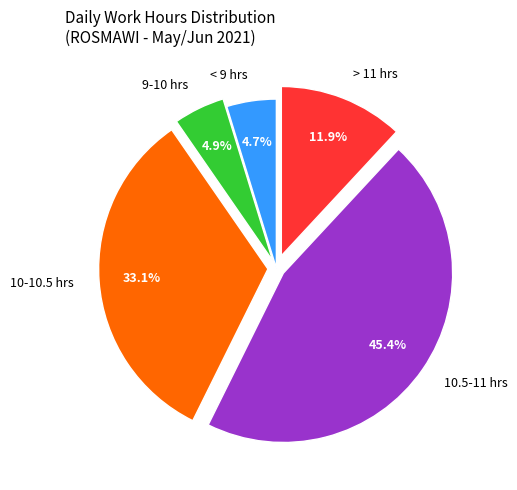

Count the number of slices in the pie.

5